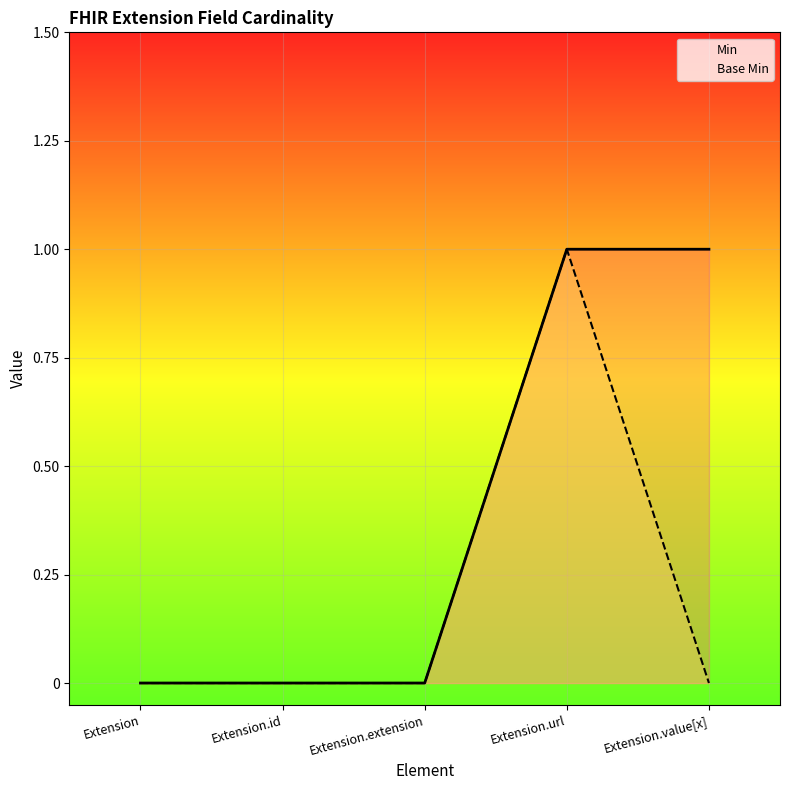

At Extension.extension, list the series in order from largest to smallest.

Min, Base Min